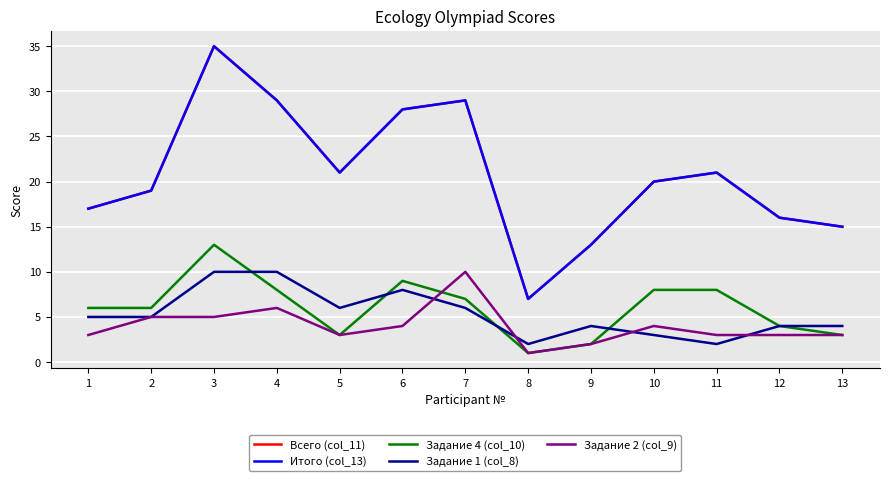

What is the difference between the maximum and minimum values in the Задание 1 (col_8) series?

8